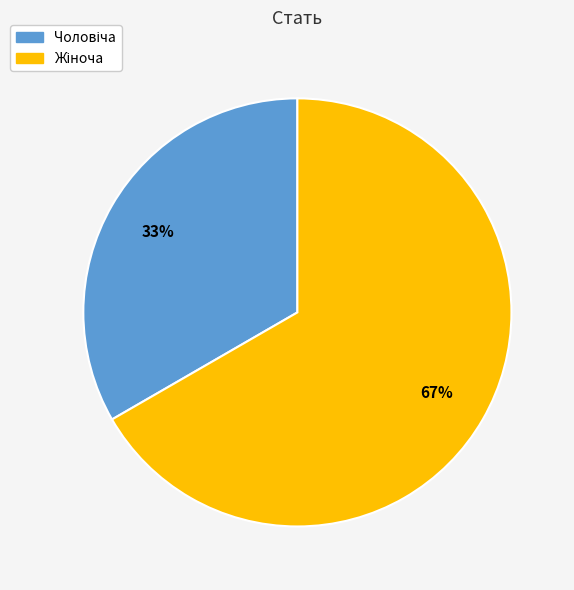

To the nearest percent, what is the average slice percentage?

50%